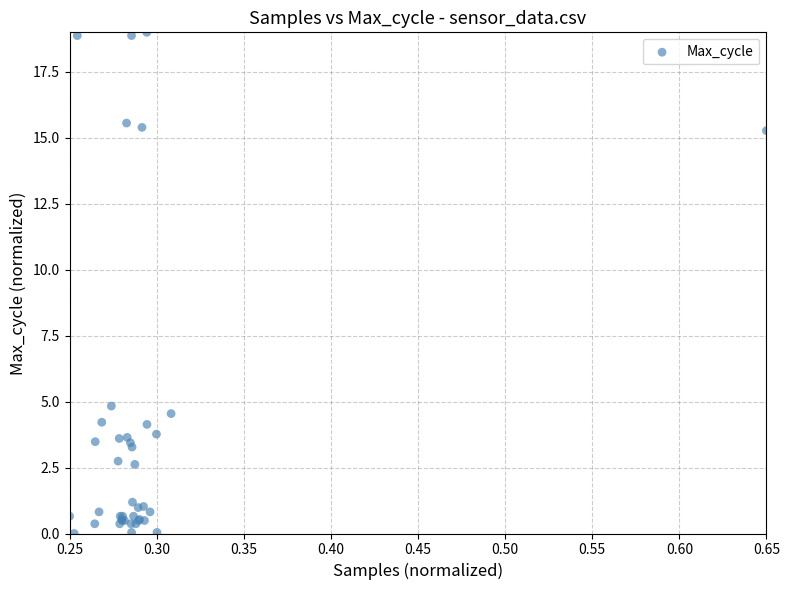

What Y value in the scatter plot is closest to 9?

4.8